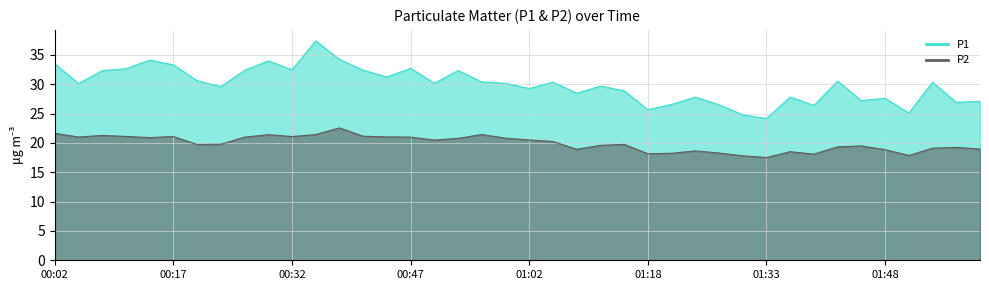

What is the difference between the P1 values at 00:53 and 01:09?

3.9